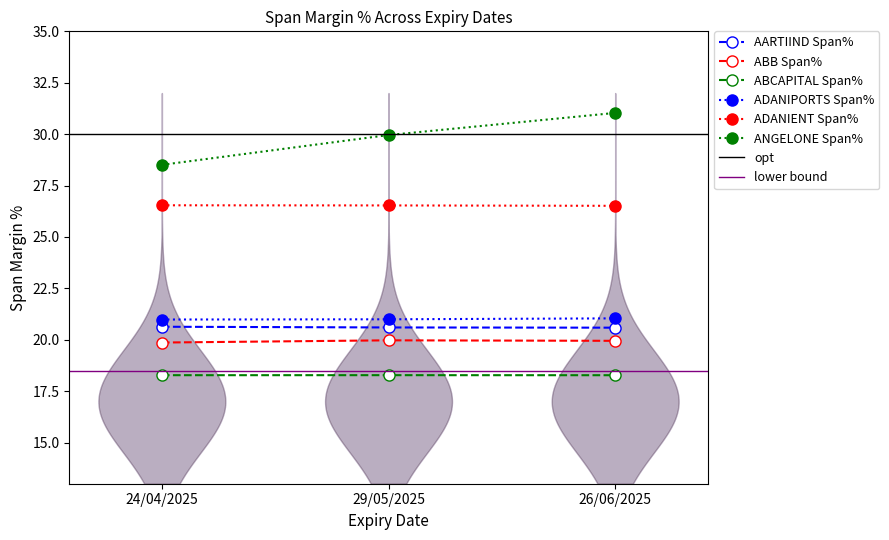

Is it true that ANGELONE Span% equals 9.6 at 26/06/2025?

False